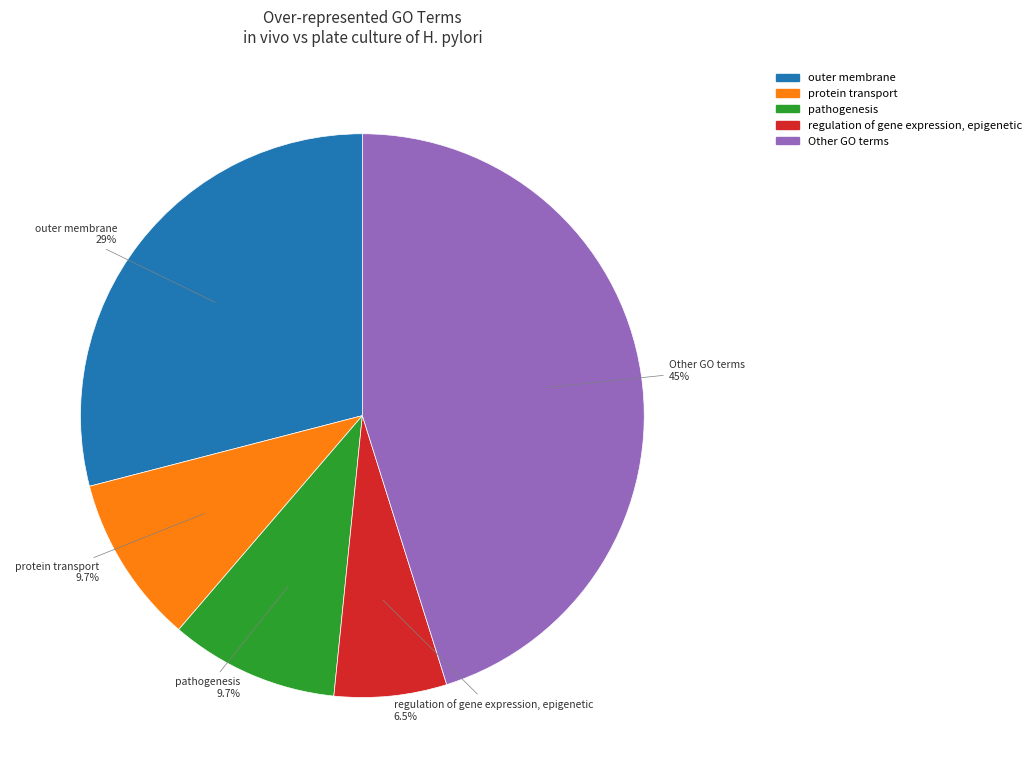

Is there a majority slice in this chart?

No